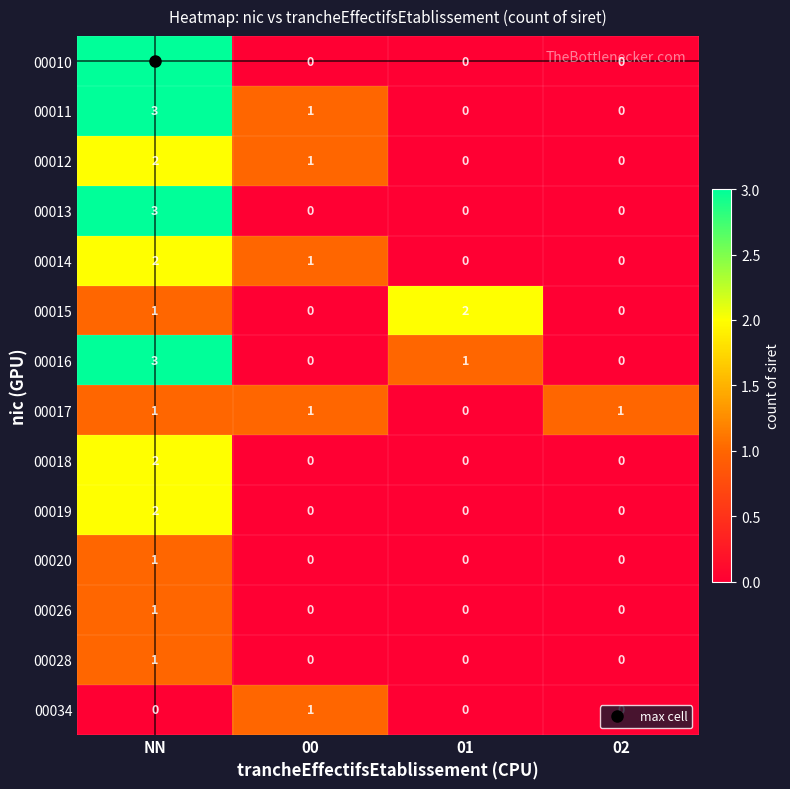

The value of 00013 at 00 is 1. True or false?

False